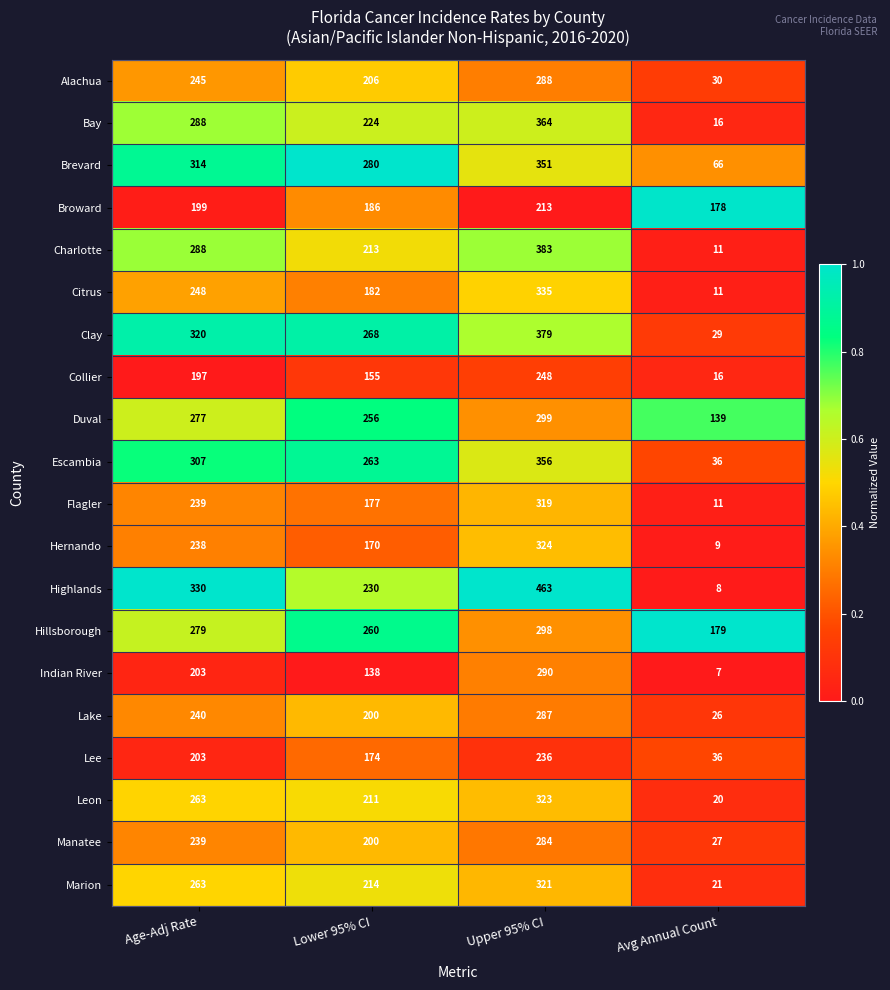

Which category has the lowest value in the Hernando series?

Avg Annual Count